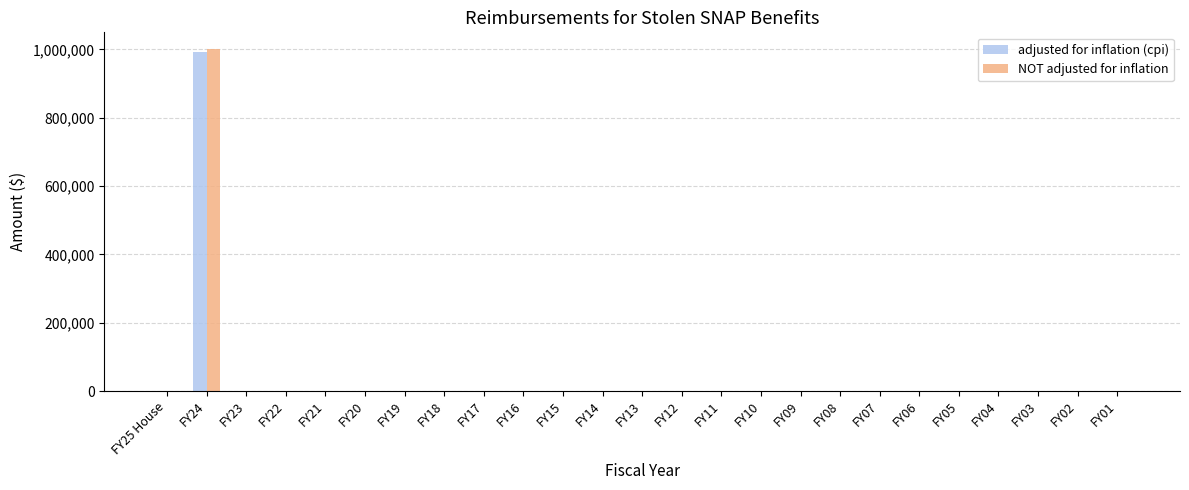

What is the sum of all NOT adjusted for inflation values?

1000000